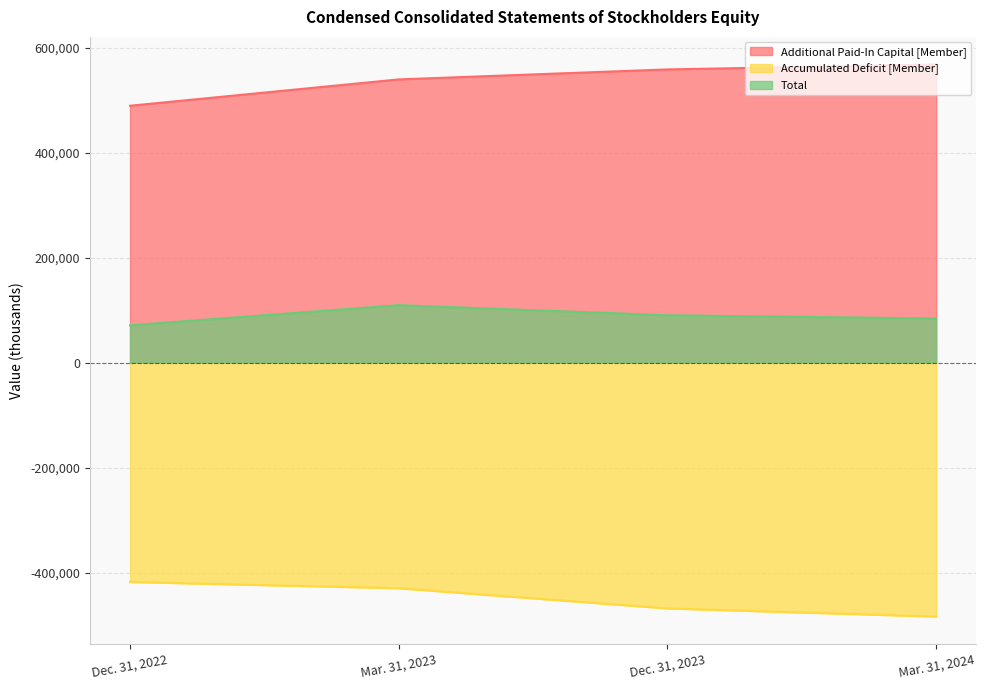

Where does the Accumulated Deficit [Member] series first go above -429585?

Dec. 31, 2022